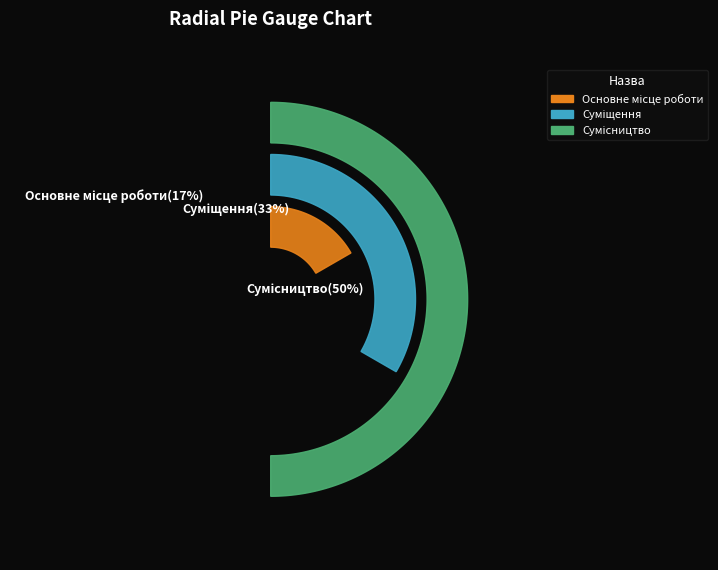

To the nearest percent, what is the combined percentage of Суміщення and Основне місце роботи?

50%